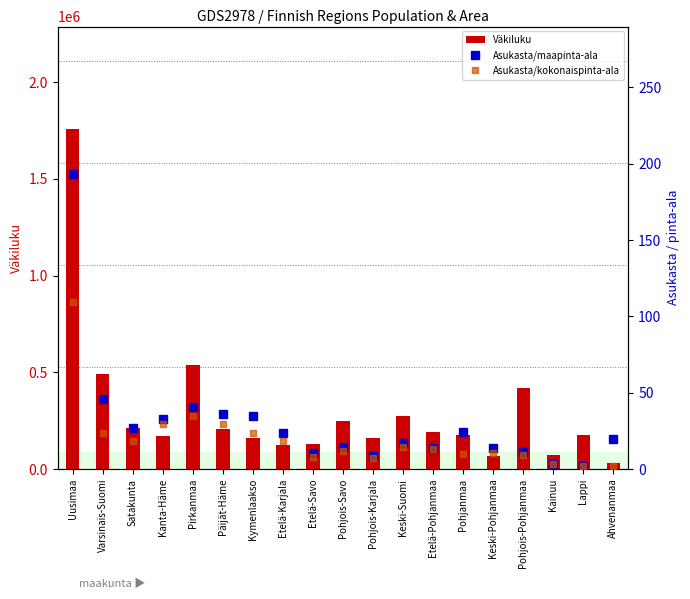

Between Varsinais-Suomi and Pohjois-Pohjanmaa, which is larger?

Varsinais-Suomi